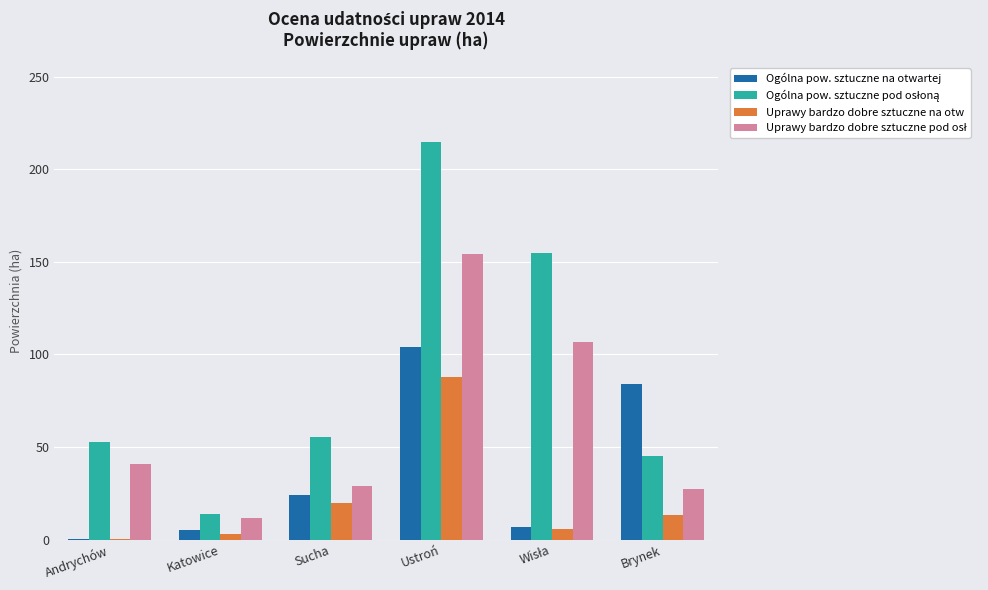

At which category is the sum across all series the highest?

Ustroń